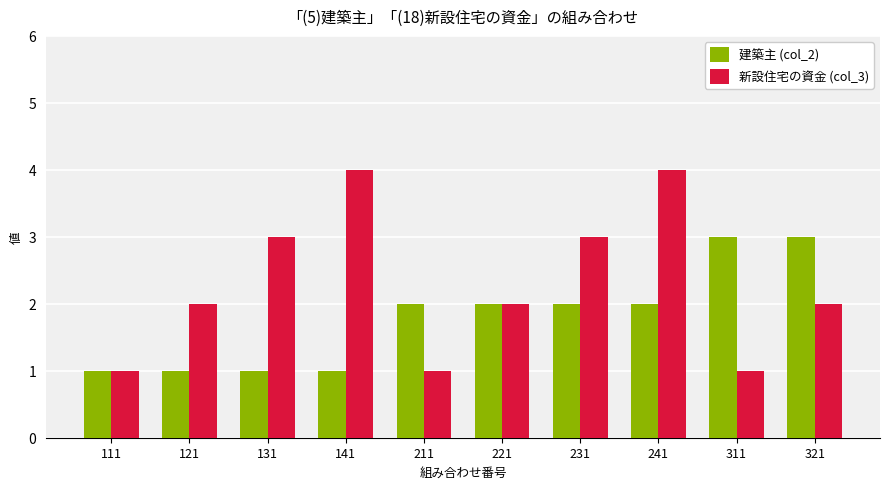

The value of 新設住宅の資金 (col_3) at 131 is 2. True or false?

False